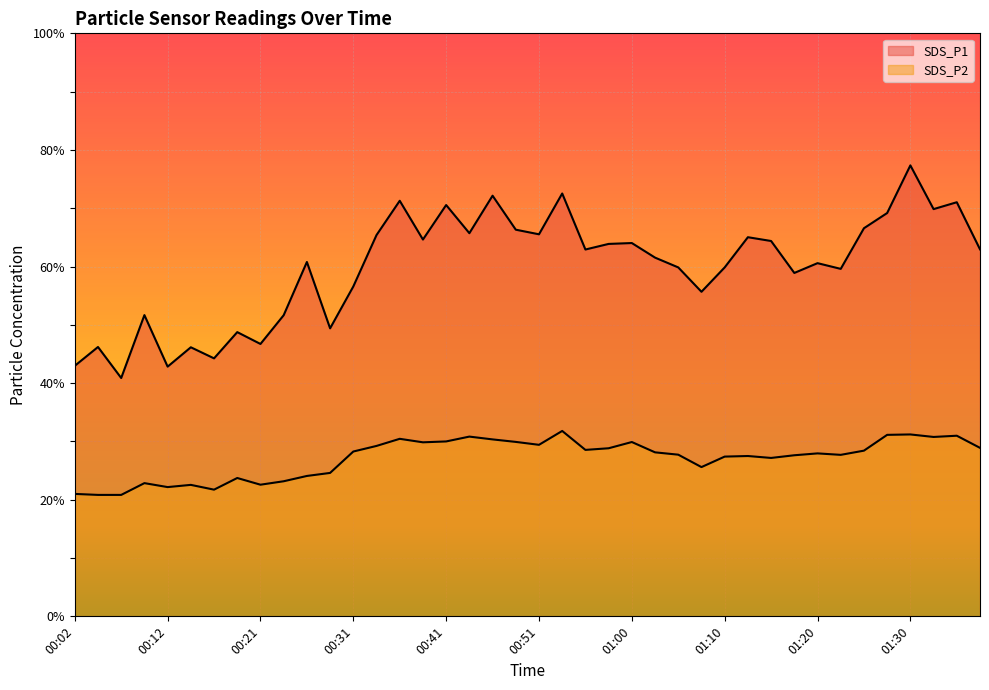

True or false: SDS_P1 has more than 1 points higher than both neighbors.

True